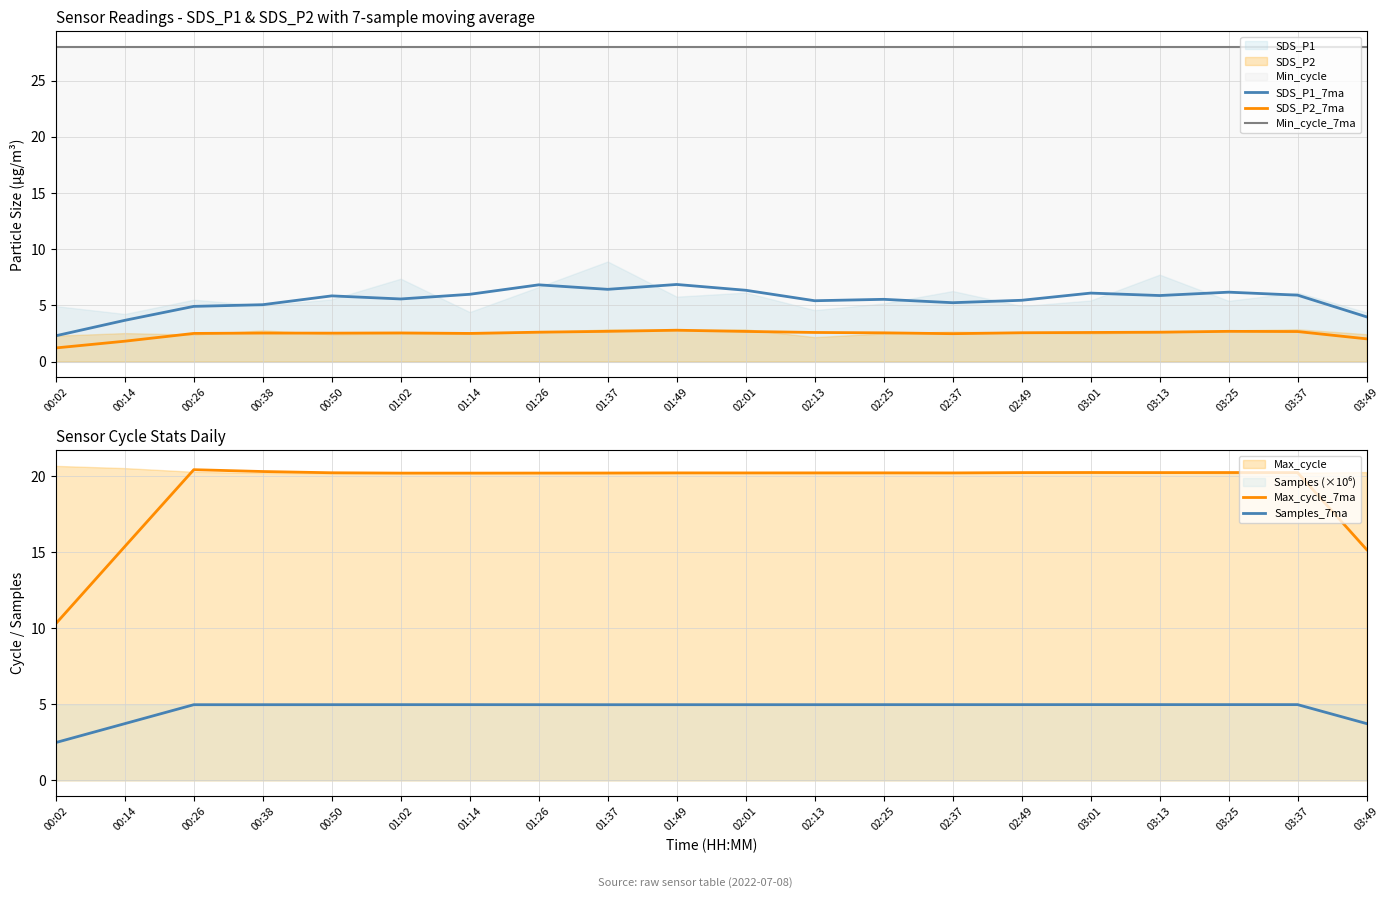

What is the label of the 2nd point from the right?

03:37